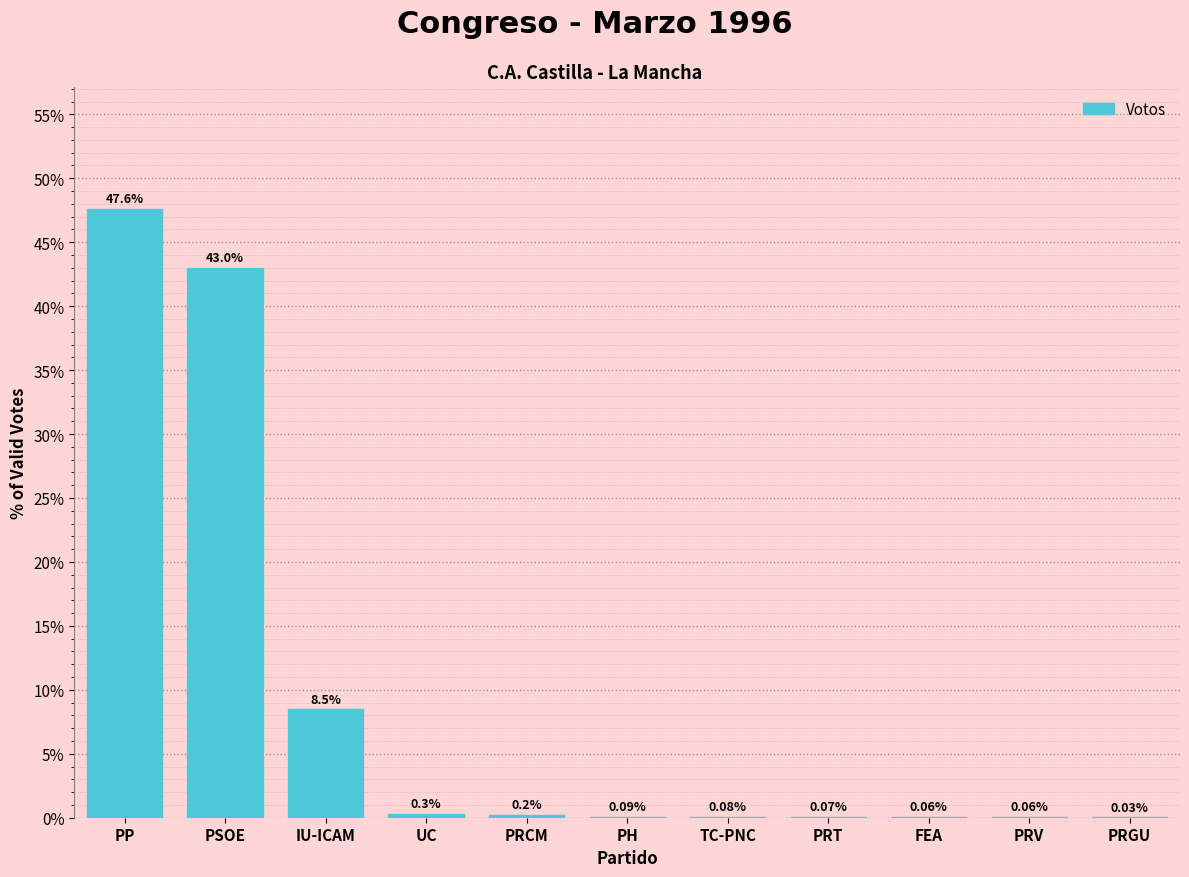

Between FEA and IU-ICAM, which is larger?

IU-ICAM